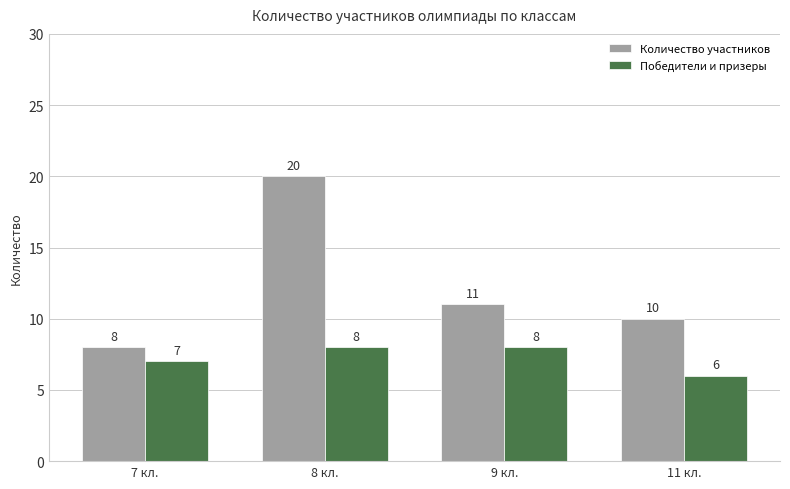

Which series has the widest spread of values?

Количество участников